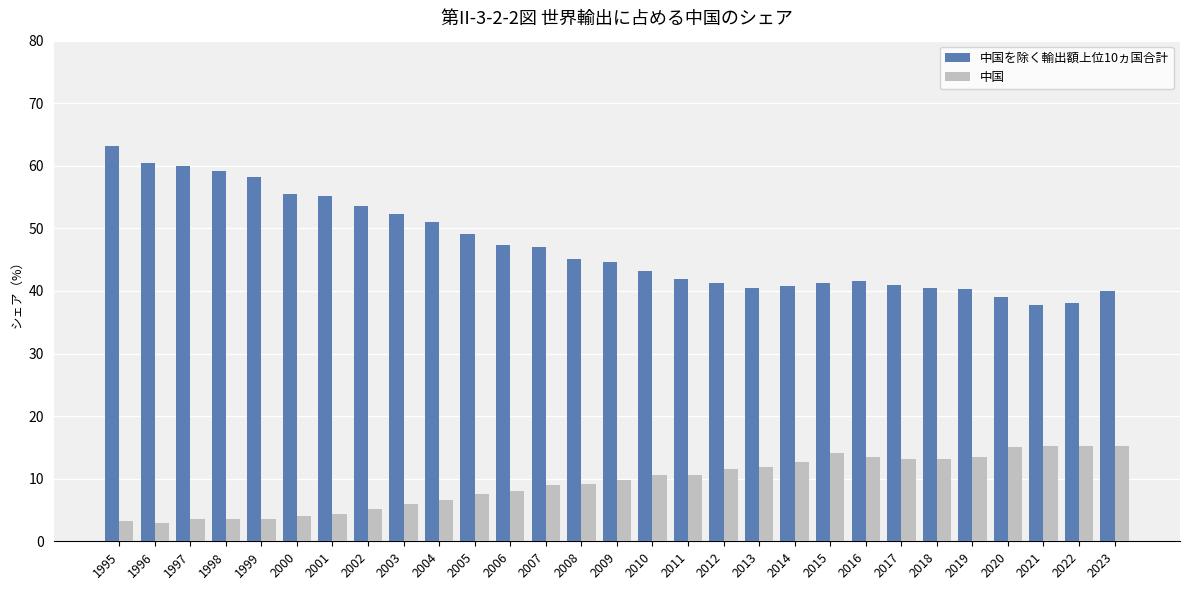

What is the difference between the 中国を除く輸出額上位10ヵ国合計 values at 2003 and 2009?

7.7